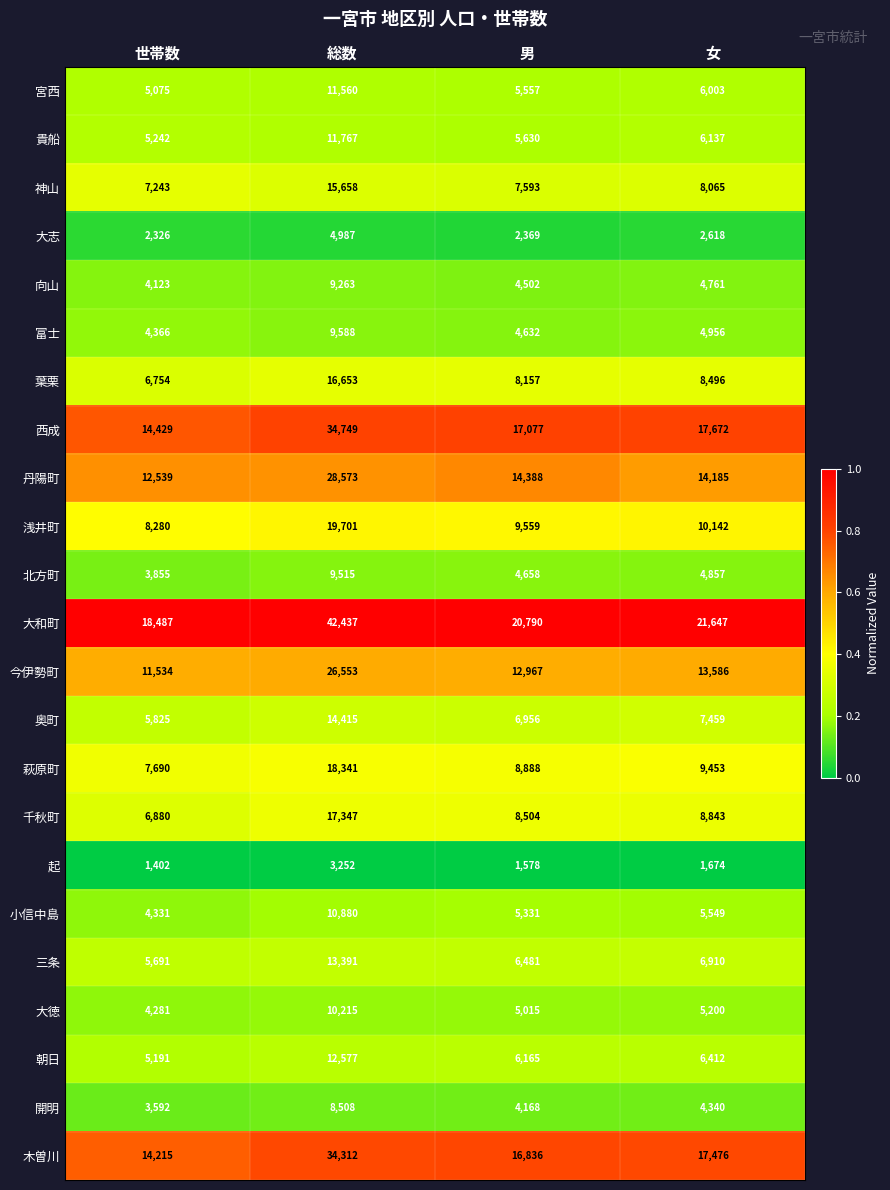

Which series has the widest spread of values?

大和町